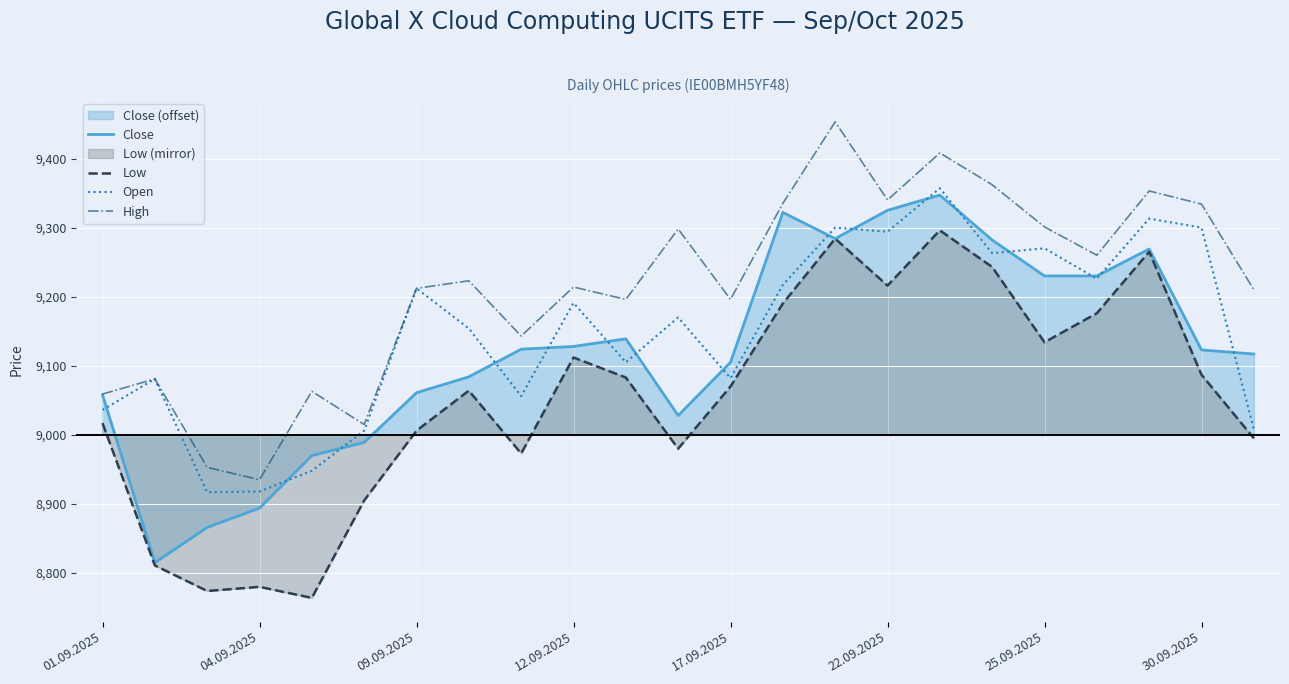

True or false: Open and Close intersect in this chart.

True